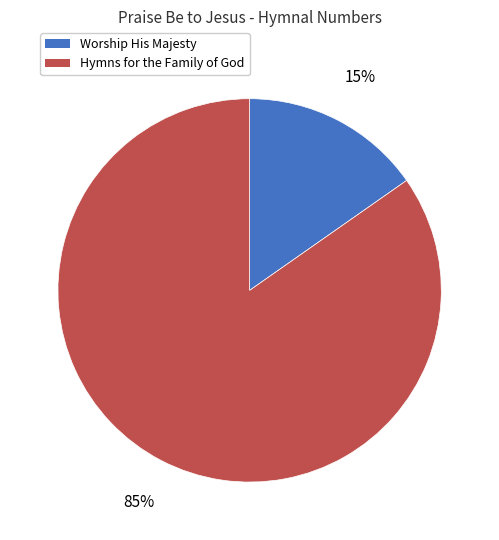

To the nearest percent, what is the combined percentage of Hymns for the Family of God and Worship His Majesty?

100%